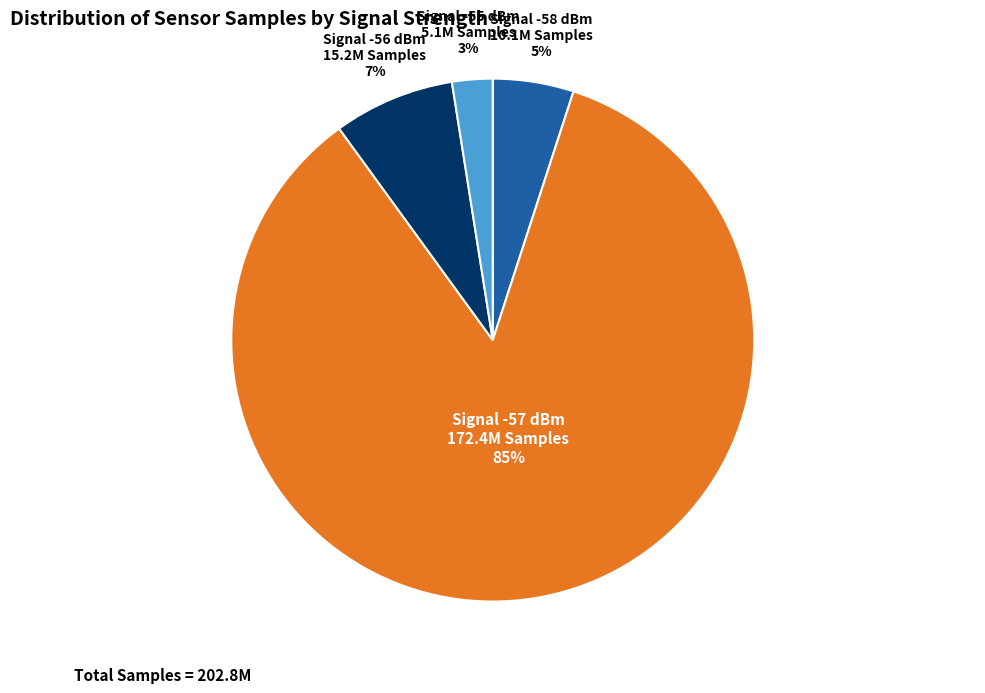

To the nearest percent, what is the average slice percentage?

25%